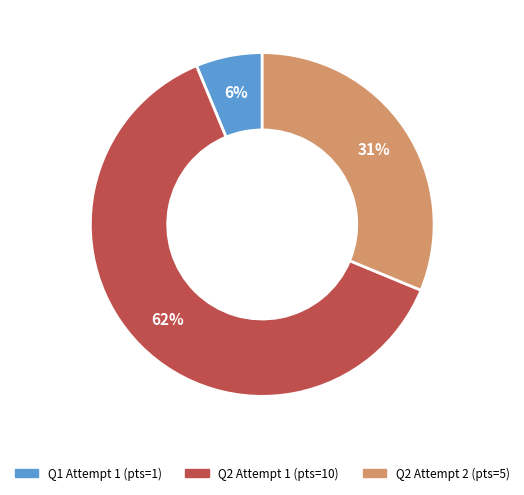

To the nearest percent, what is the average slice percentage?

33%